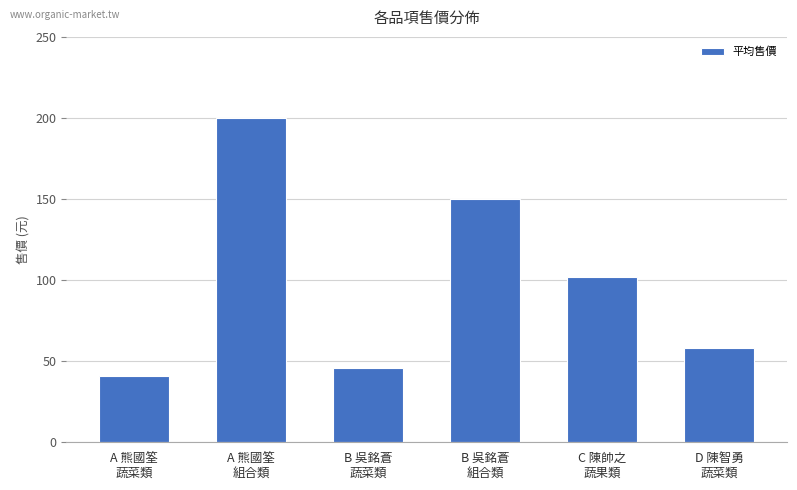

Is it true that the value at D 陳智勇
蔬菜類 is 22.9?

False